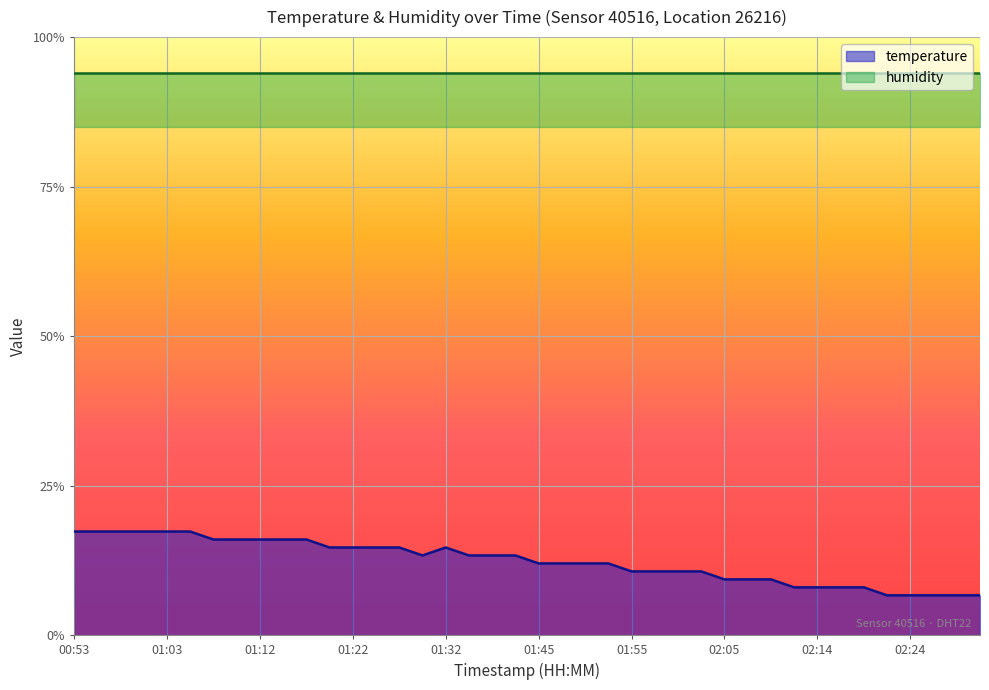

Rank the categories by value from highest to lowest.

00:53, 00:55, 00:58, 01:00, 01:03, 01:05, 01:07, 01:10, 01:12, 01:15, 01:17, 01:20, 01:22, 01:24, 01:27, 01:32, 01:29, 01:34, 01:37, 01:43, 01:45, 01:47, 01:50, 01:52, 01:55, 01:57, 02:00, 02:02, 02:05, 02:07, 02:10, 02:12, 02:14, 02:17, 02:19, 02:22, 02:24, 02:27, 02:29, 02:32